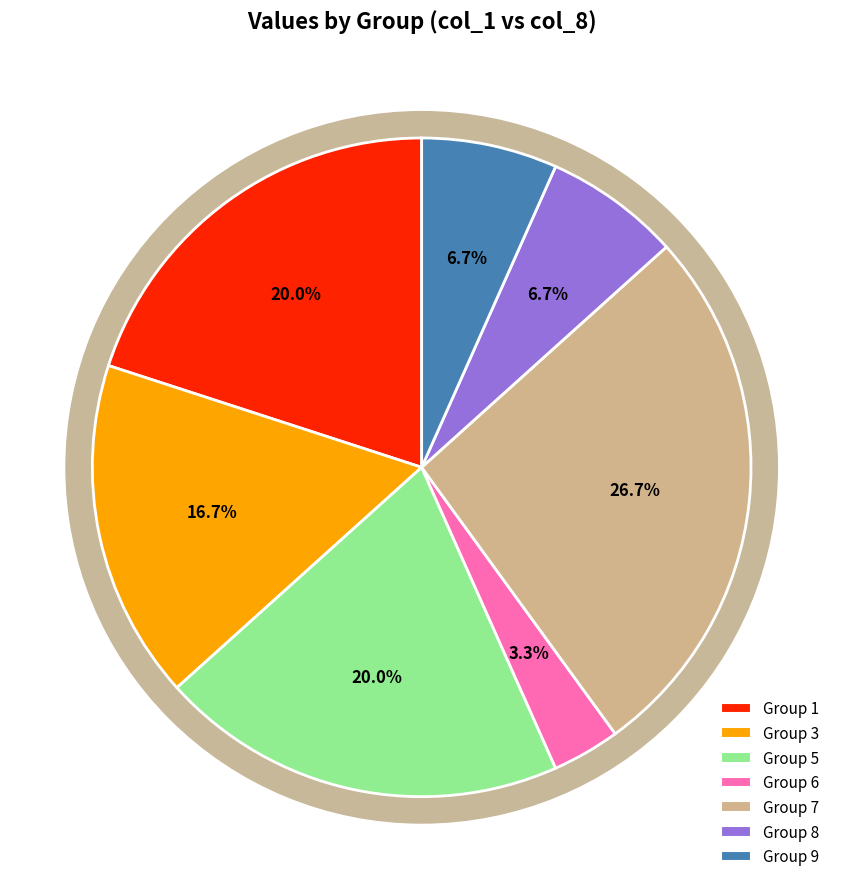

Is it true that 3 is 30% of the pie?

False